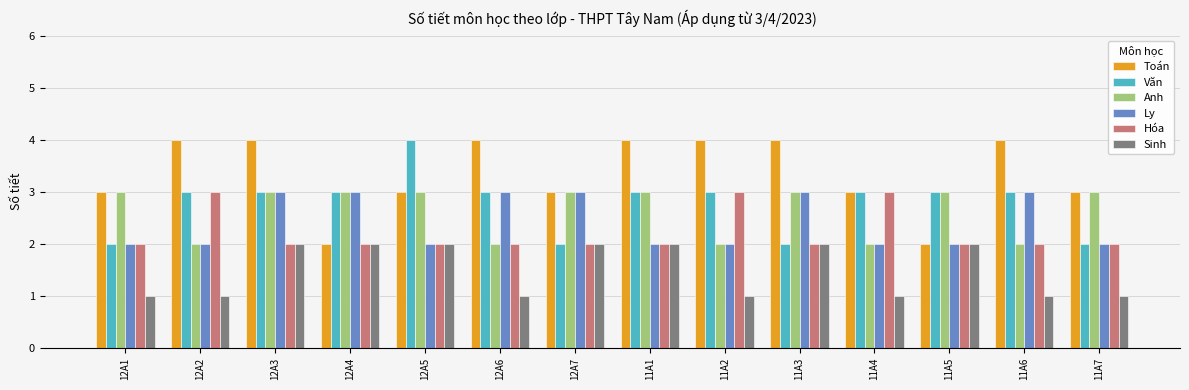

What value does the Văn series have at 12A2?

3